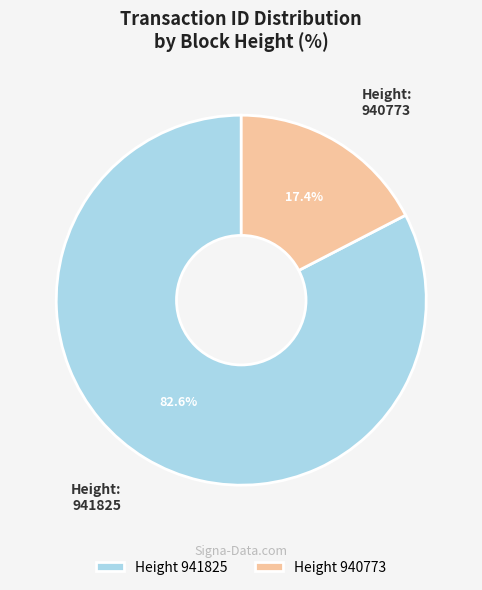

What is the largest slice in the pie chart?

Height 941825